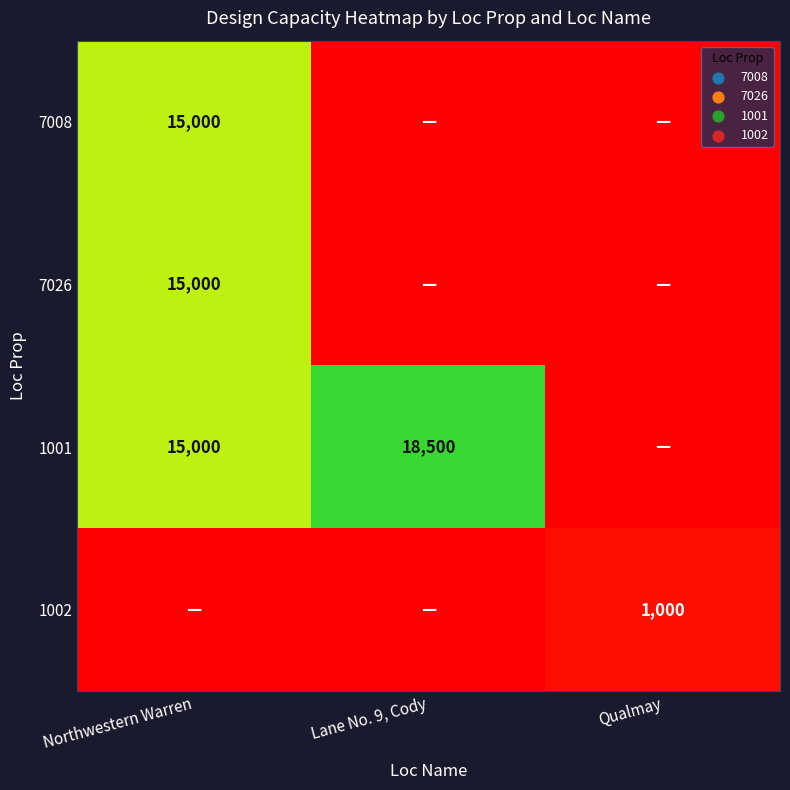

The 7026 series shows 15000 at Northwestern Warren. True or false?

True